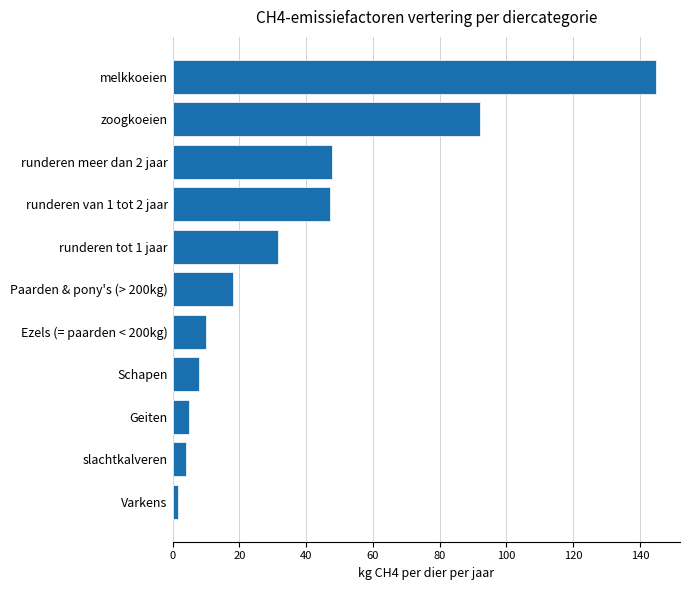

What is the sum of all values?

409.6